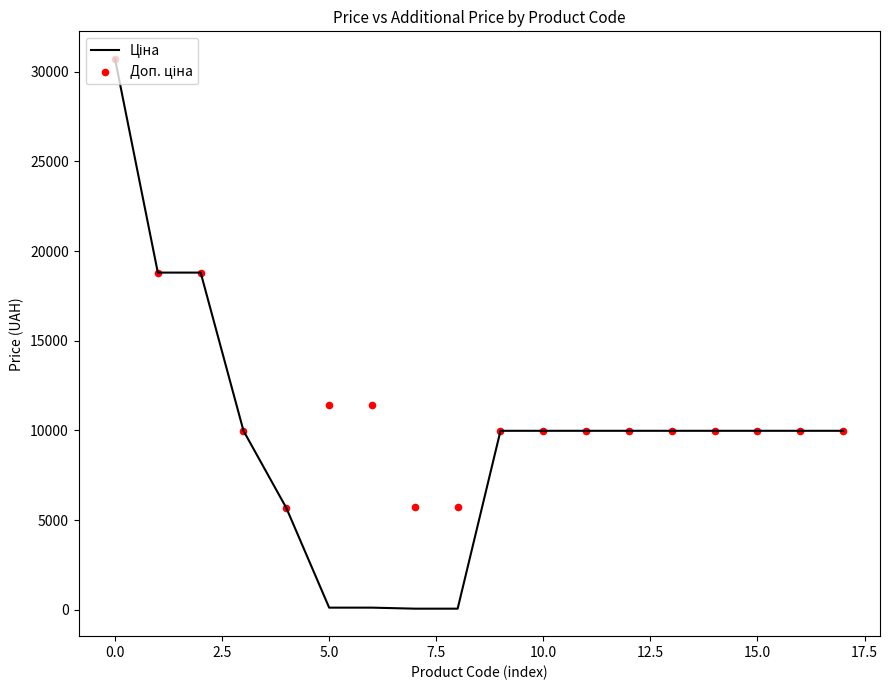

Which series reaches the maximum Y coordinate?

Ціна